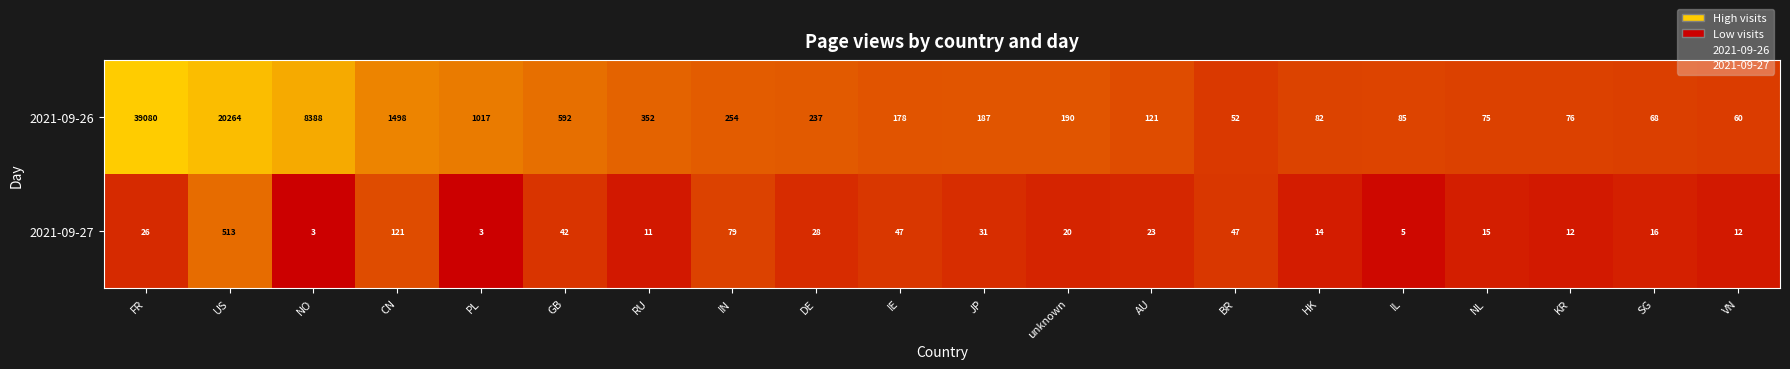

List the series in order of their peak value, lowest first.

2021-09-27, 2021-09-26